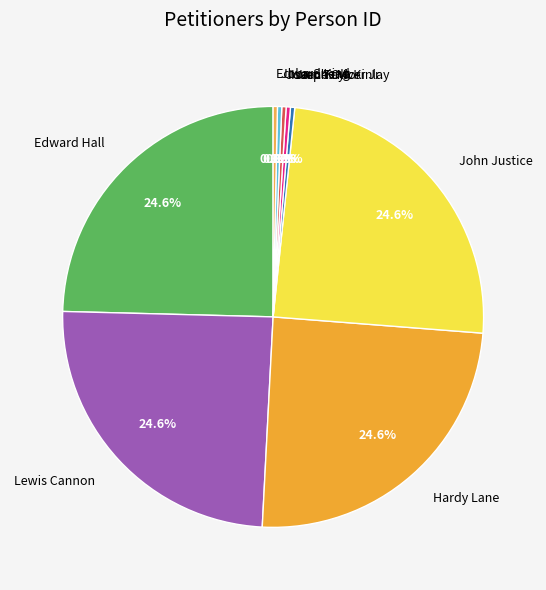

To the nearest percent, what portion does John Justice represent?

25%